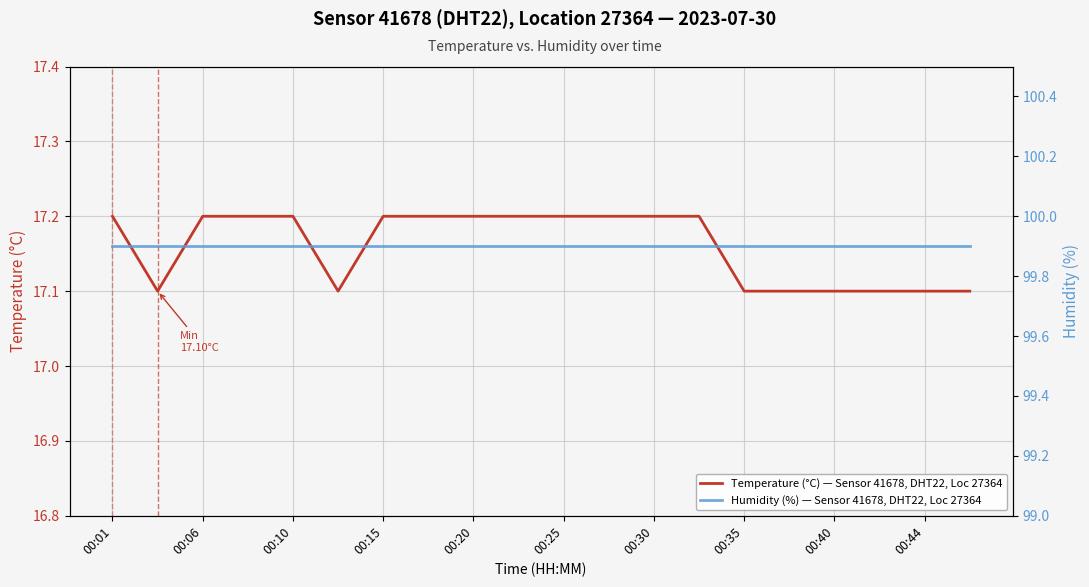

Is it true that Temperature (°C) — Sensor 41678, DHT22, Loc 27364 equals 17.2 at 00:25?

True